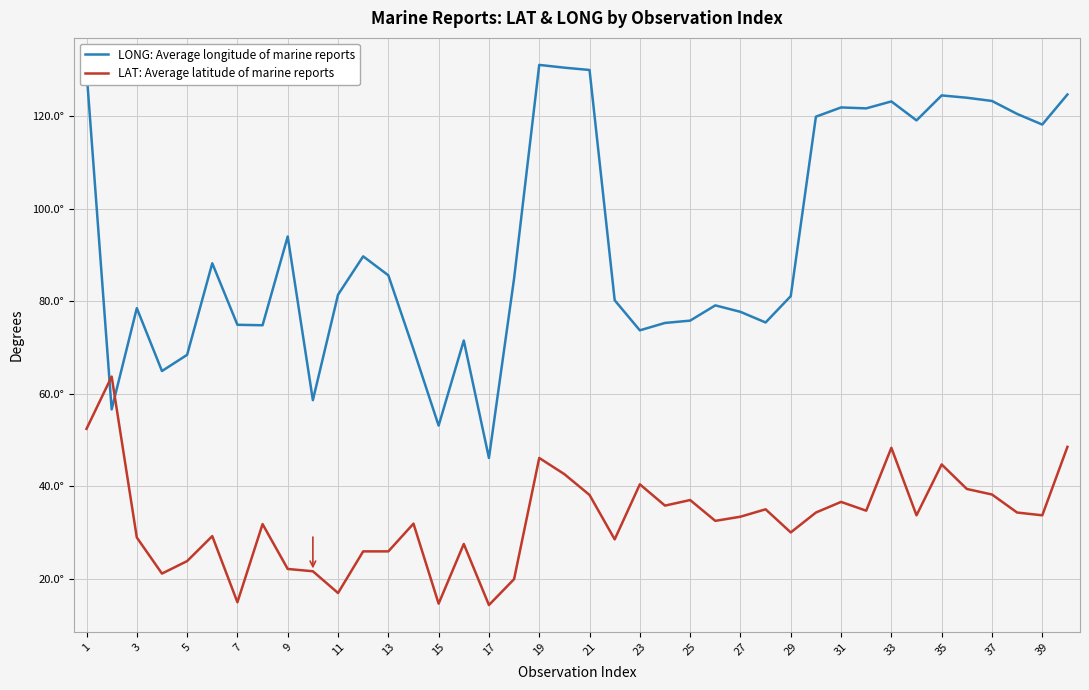

Is this an area chart (filled region under the line)?

No